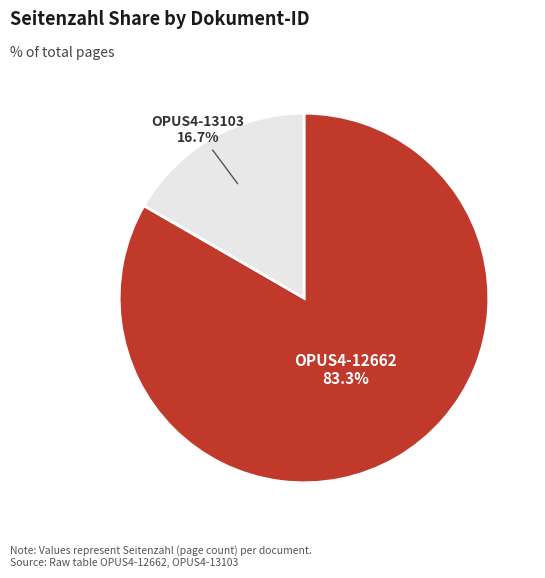

The OPUS4-12662 slice represents 94% of the pie. True or false?

False